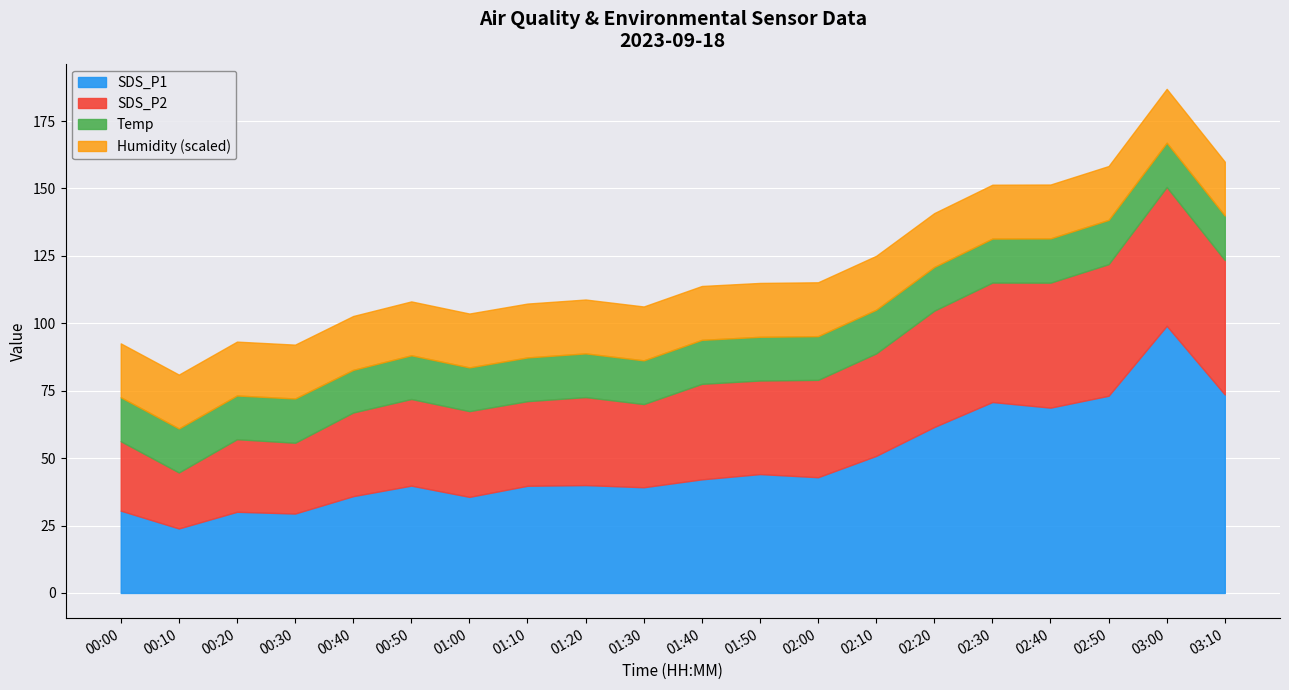

True or false: SDS_P1 has a value of 29.4 at 00:30.

True